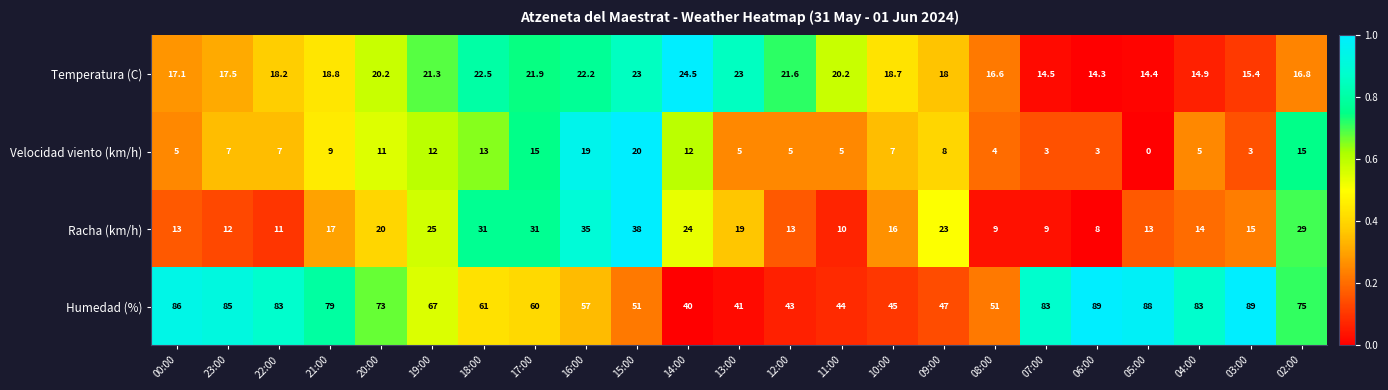

Which category has the highest value in the Racha (km/h) series?

15:00